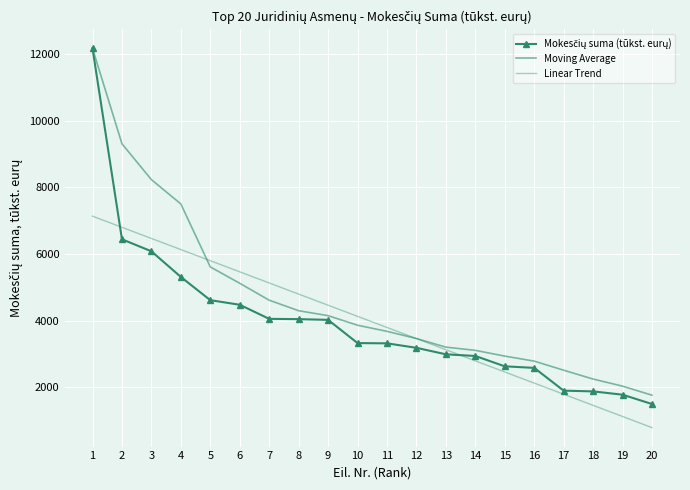

What is the difference between the Mokesčių suma (tūkst. eurų) values at 20 and 1?

10667.0